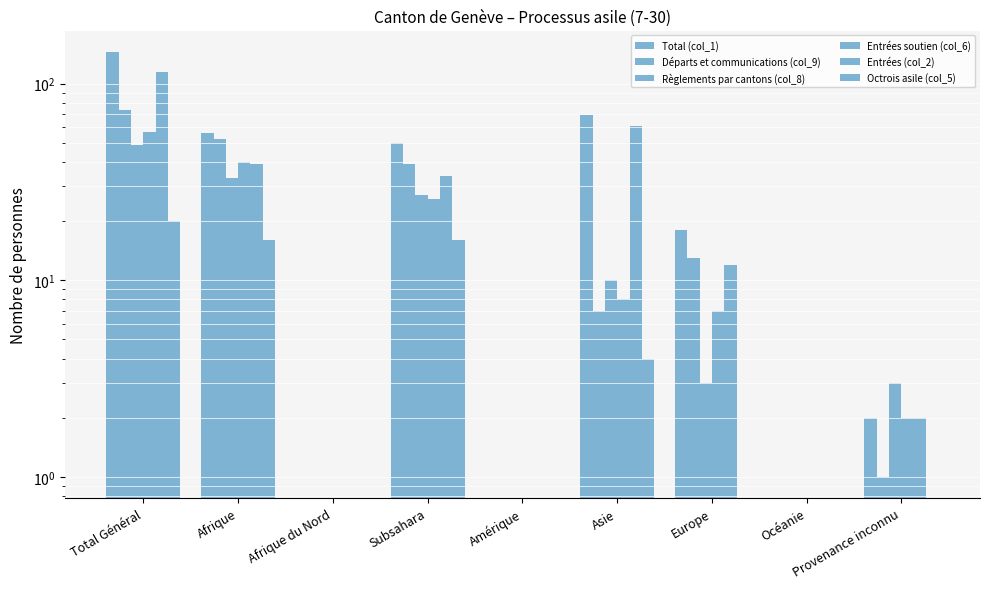

Rank the series at Amérique from lowest to highest value.

Total (col_1), Départs et communications (col_9), Règlements par cantons (col_8), Entrées soutien (col_6), Entrées (col_2), Octrois asile (col_5)